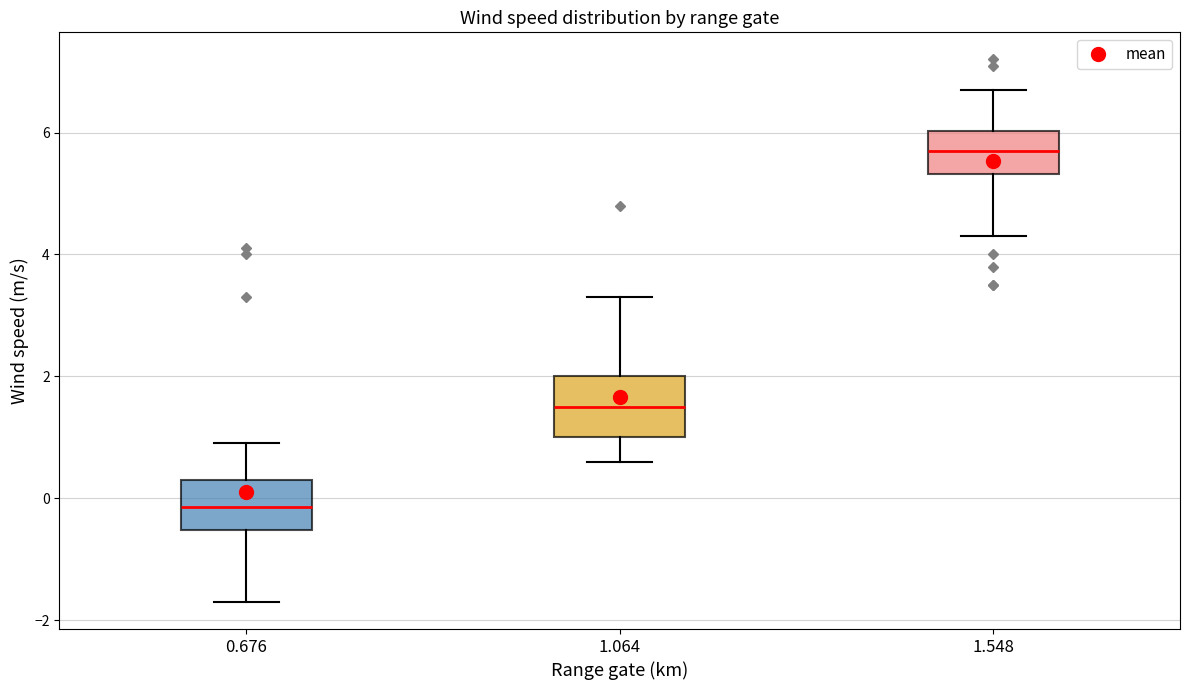

Reading left to right, transcribe this box plot: for each box, give where its median line is, the range the box spans, and where its two whiskers end, as read against the y-axis. The values are not printed on the chart, so give them approximately, as read against the axis.

0.676: median -0.2, box -0.6 to 0.4, whiskers -1.6 to 1.0
1.064: median 1.6, box 1.0 to 2.0, whiskers 0.6 to 3.4
1.548: median 5.8, box 5.4 to 6.0, whiskers 4.4 to 6.8